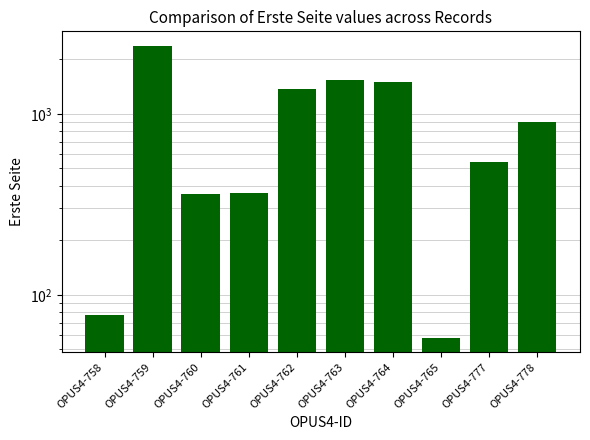

How many data points are less than 899?

5